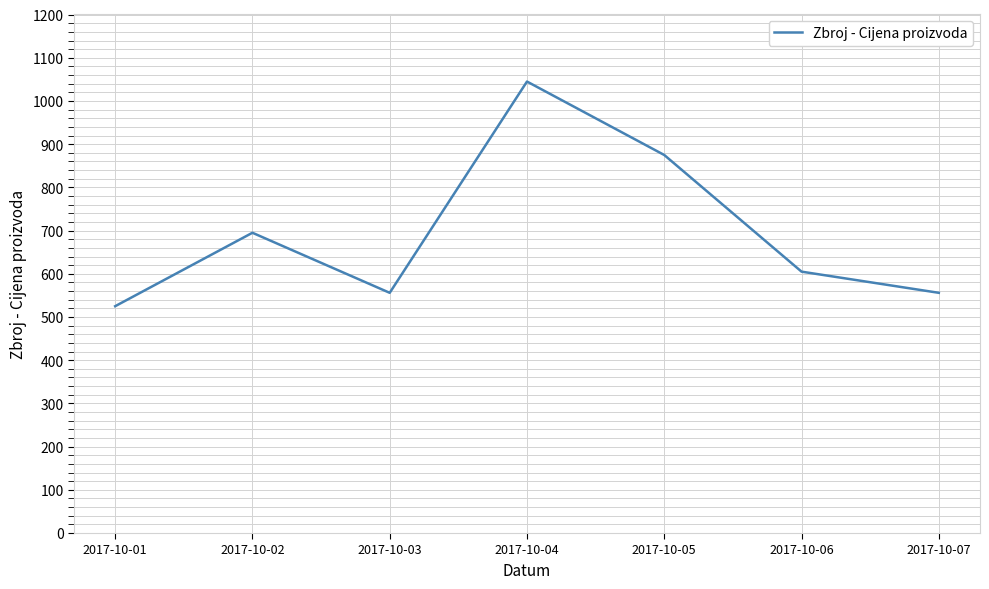

What is the smallest value displayed?

525